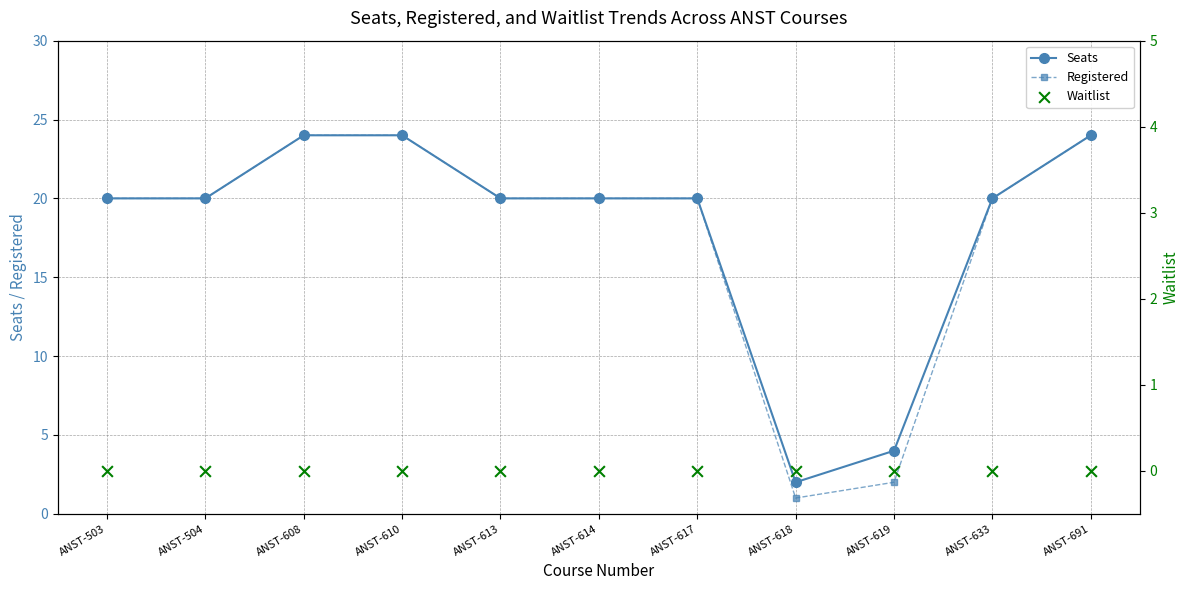

At how many categories does at least one series exceed 10?

9